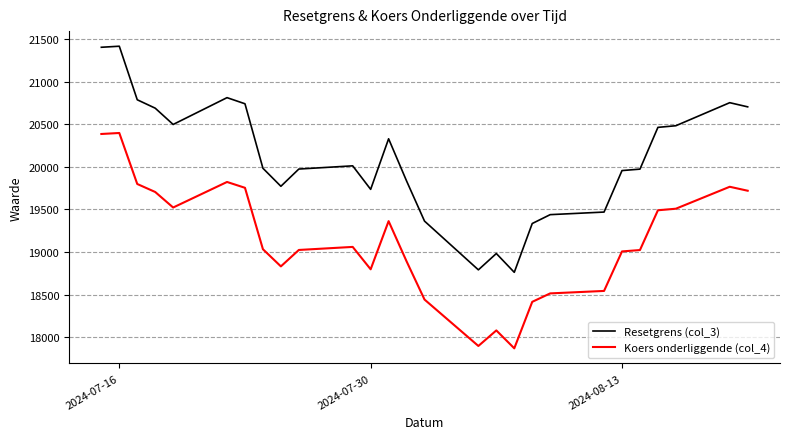

How many series are shown in this chart?

2